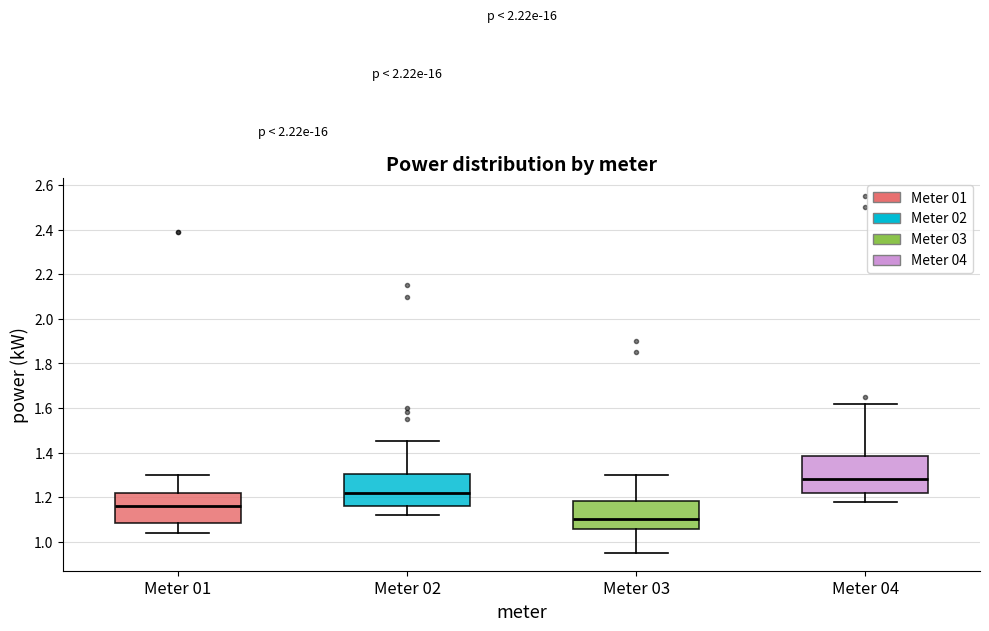

Reading left to right, read every box against the y-axis: the position of its median line, the range the box covers, and the ends of its whiskers. The values are not printed on the chart, so give them approximately, as read against the axis.

Meter 01: median 1.16, box 1.08 to 1.22, whiskers 1.04 to 1.30
Meter 02: median 1.22, box 1.16 to 1.30, whiskers 1.12 to 1.46
Meter 03: median 1.10, box 1.06 to 1.18, whiskers 0.96 to 1.30
Meter 04: median 1.28, box 1.22 to 1.38, whiskers 1.18 to 1.62